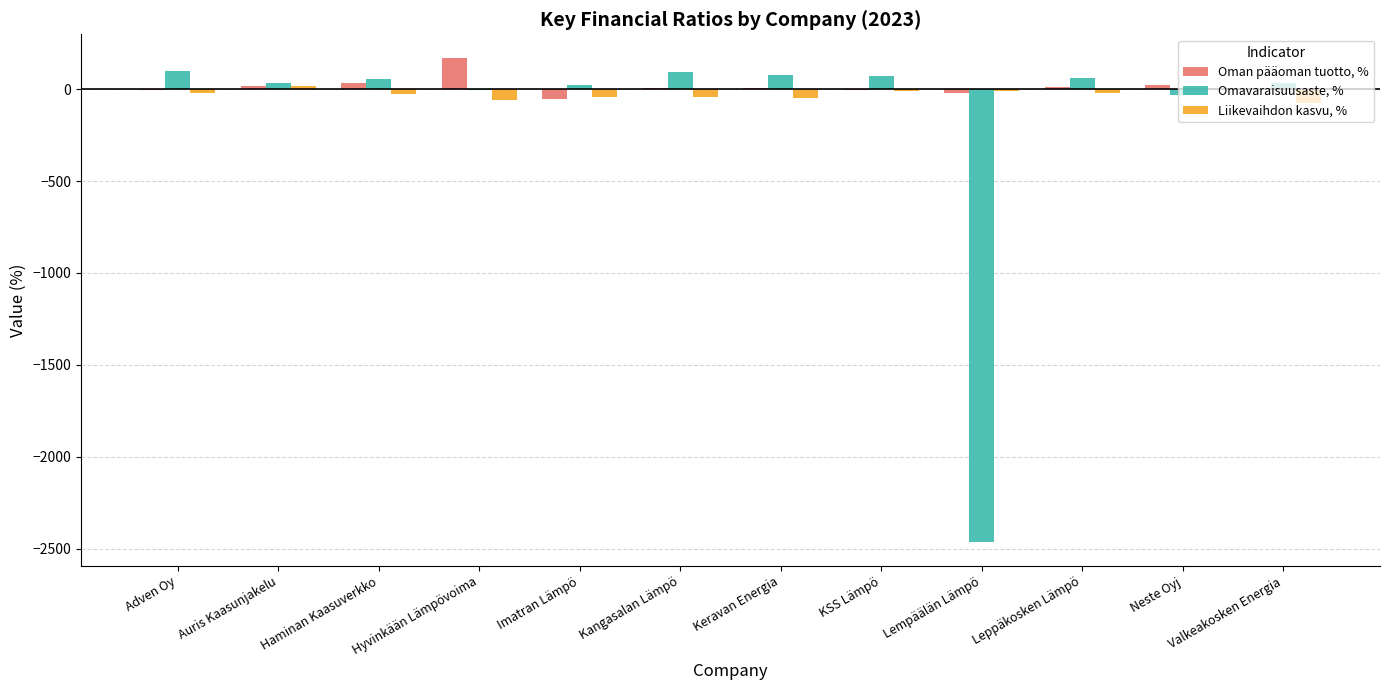

What is the total value across all series at Leppäkosken Lämpö?

49.2